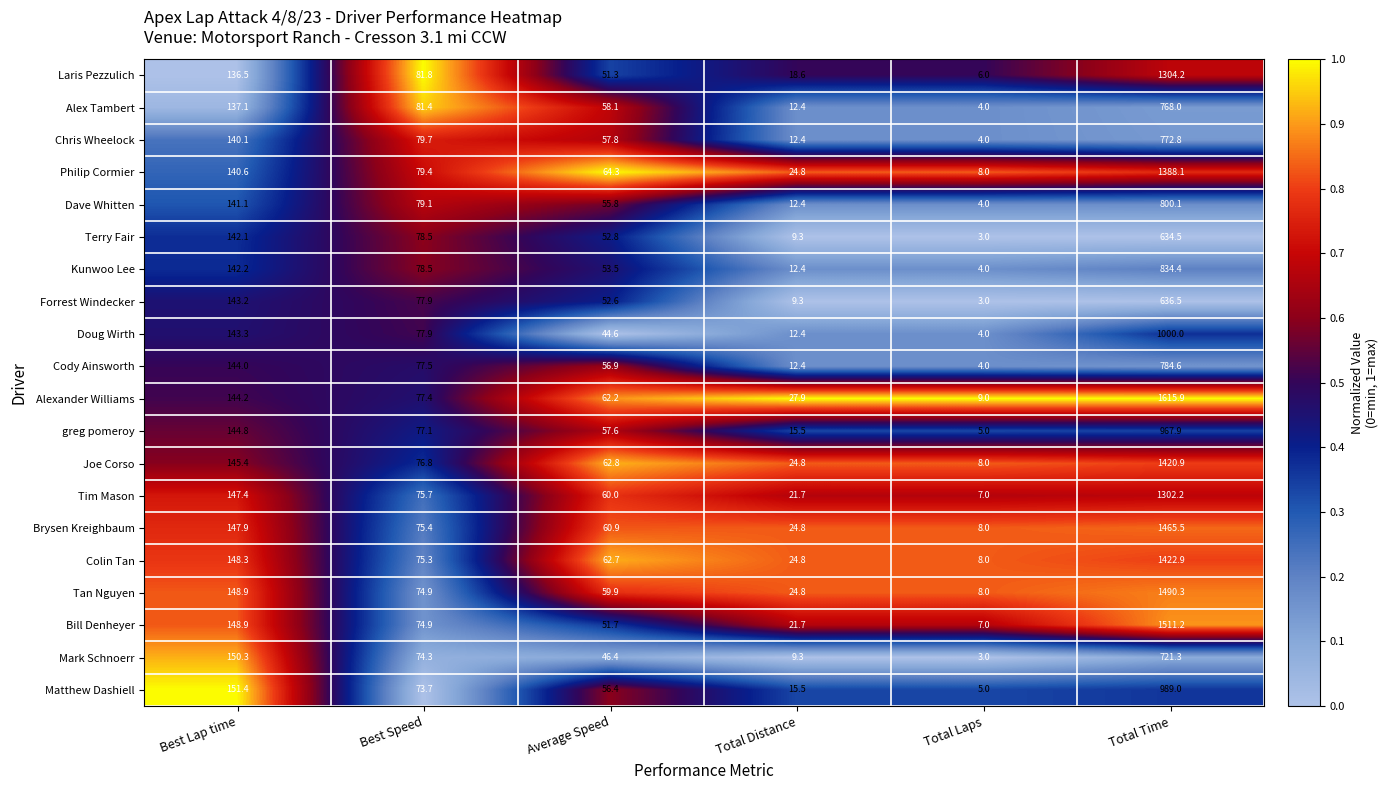

True or false: Brysen Kreighbaum has a value of 60.9 at Average Speed.

True